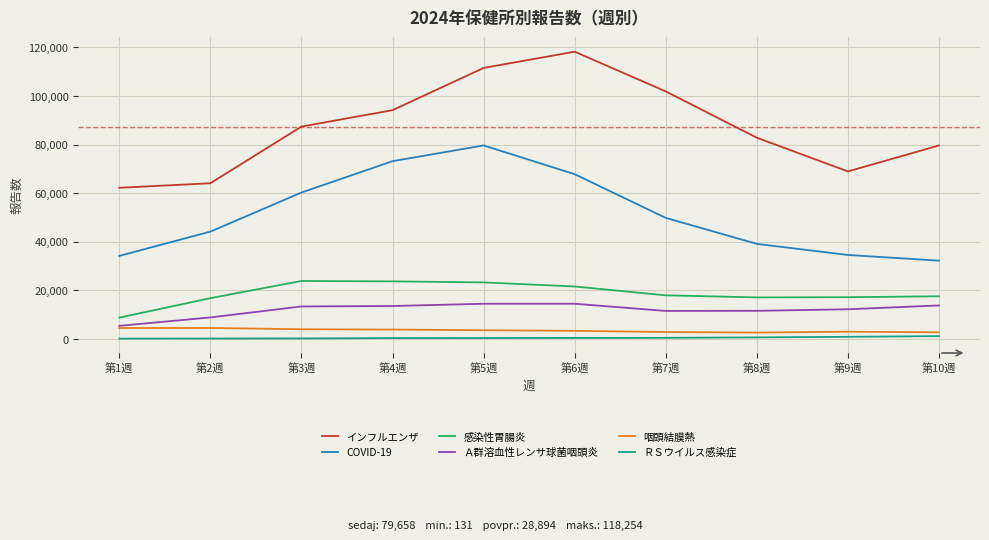

Which category has the highest value across all series?

第6週